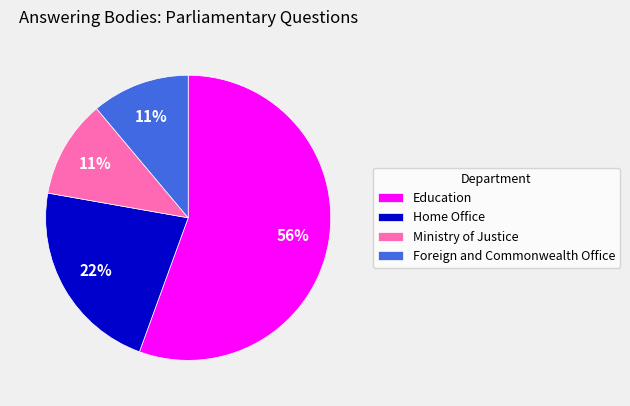

To the nearest percent, what is the combined percentage of Home Office and Ministry of Justice?

33%